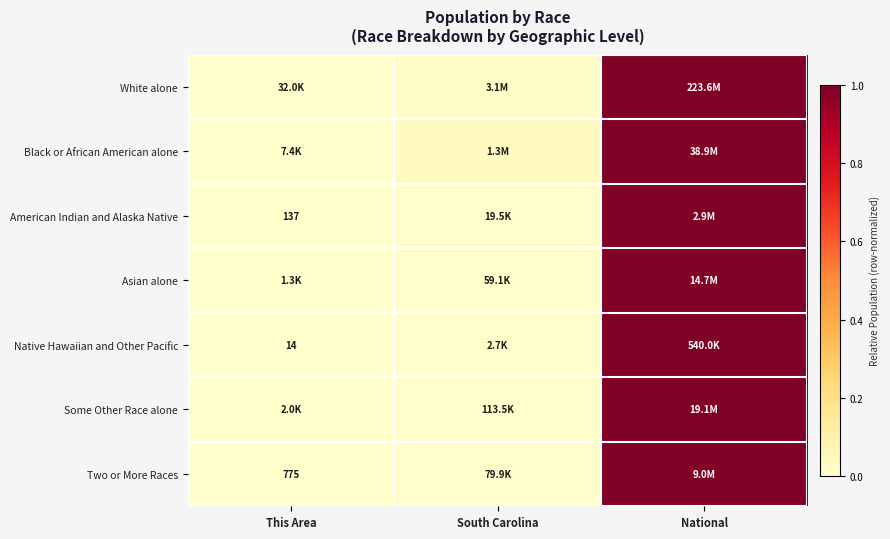

Is the value of White alone at National greater than the value of Native Hawaiian and Other Pacific at This Area?

Yes